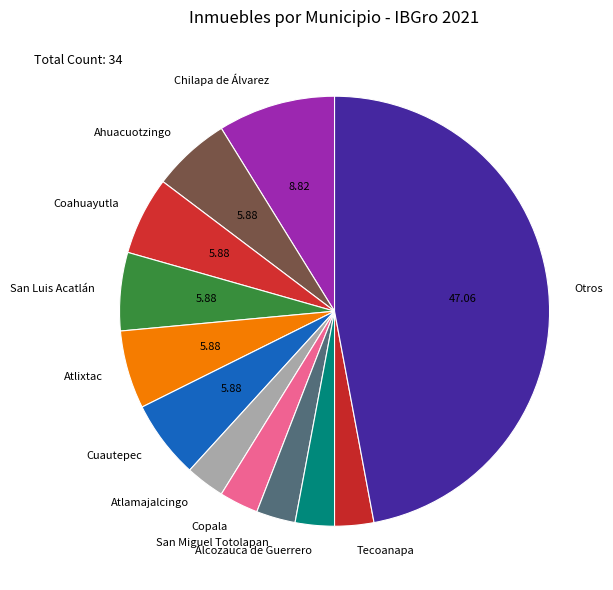

Do Chilapa de Álvarez and San Miguel Totolapan together represent more than half of the pie?

No